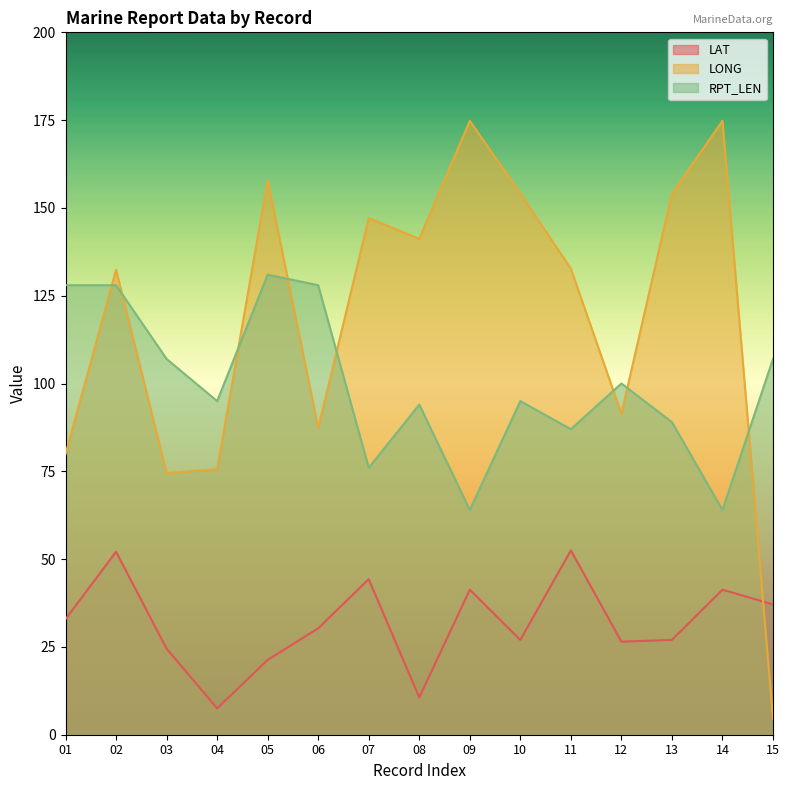

How many lines are shown in the chart?

3